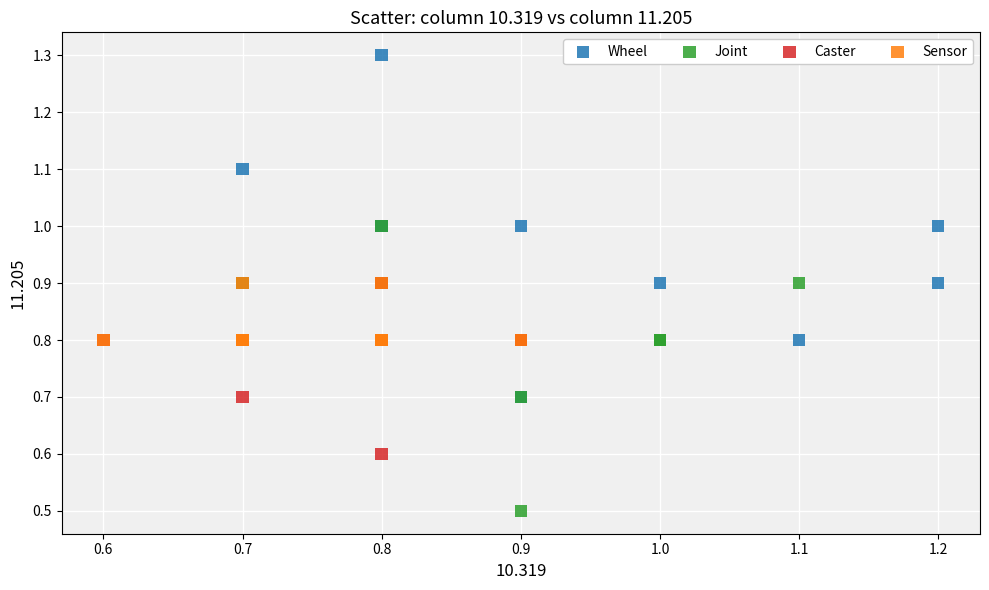

What are all the series names shown in the legend?

Wheel, Joint, Caster, Sensor